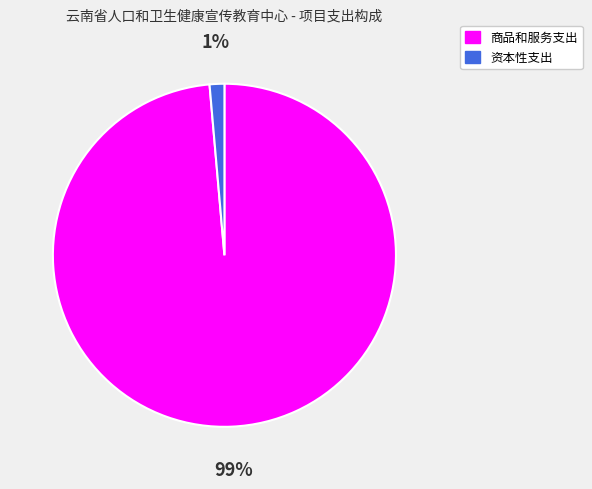

To the nearest percent, what percentage of the pie is 商品和服务支出?

99%